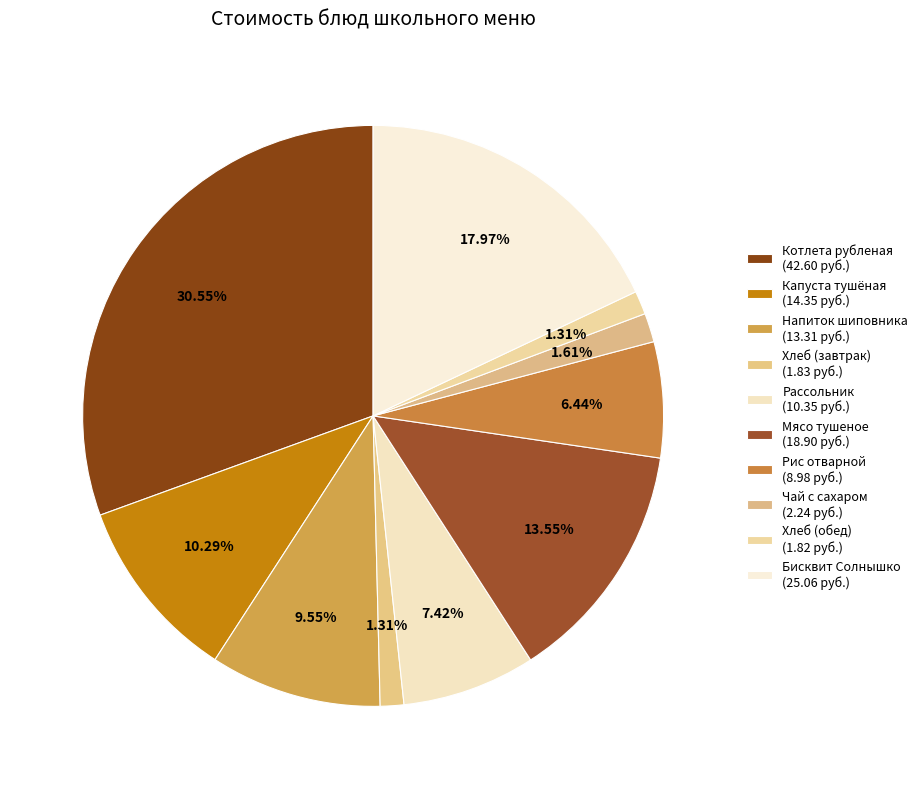

Count the number of slices in the pie.

10